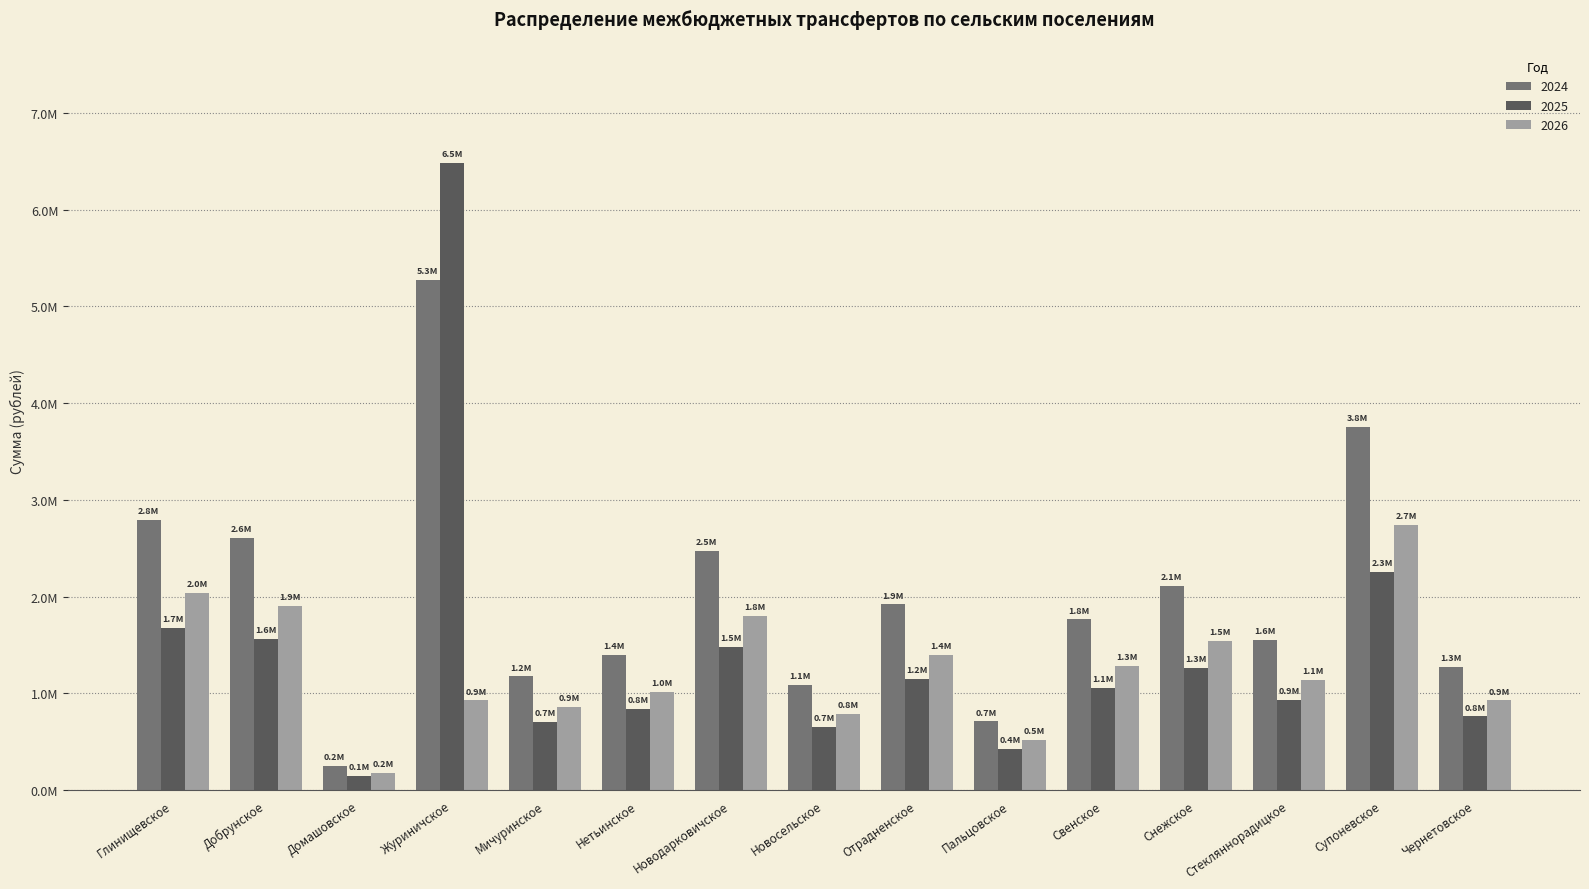

Does the chart contain any negative values?

No